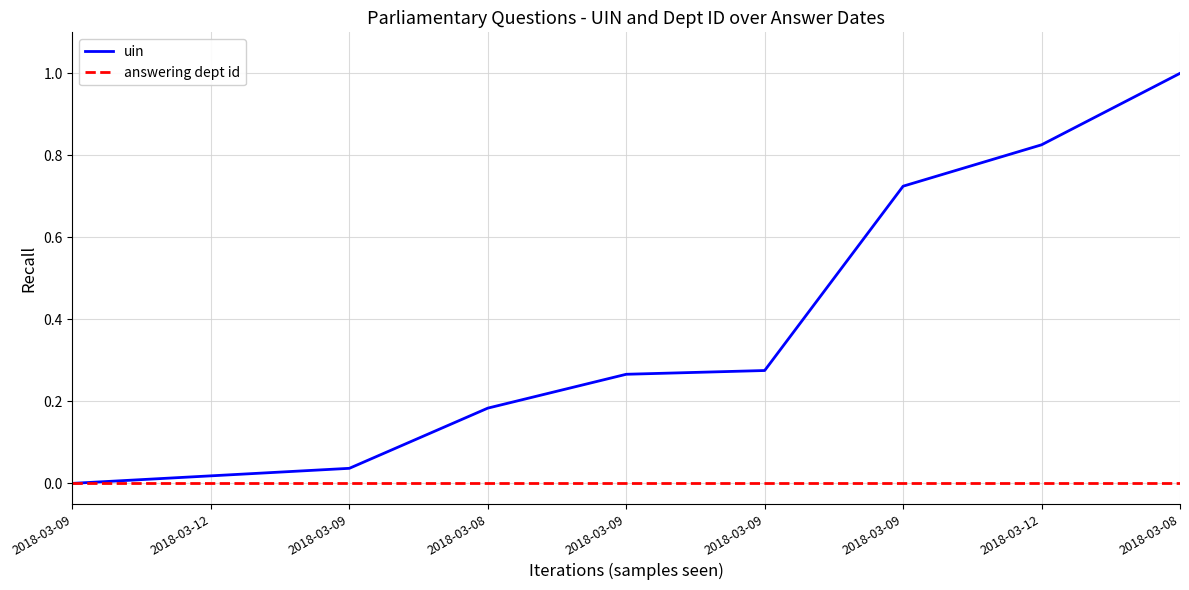

List the series in order of their overall mean, highest first.

uin, answering dept id